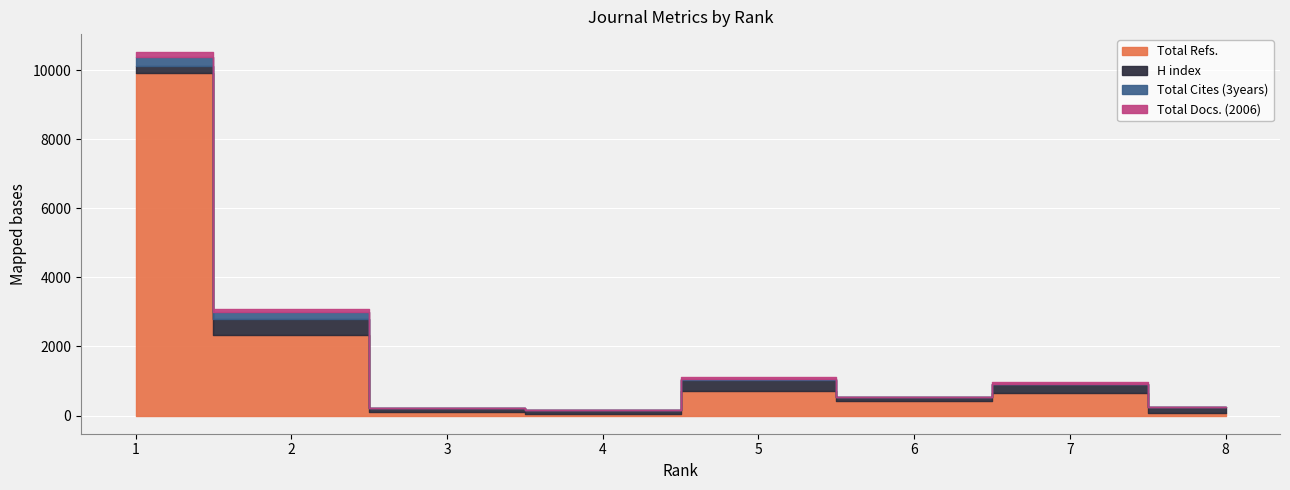

Is it true that Total Docs. (2006) equals 1 at 3?

False